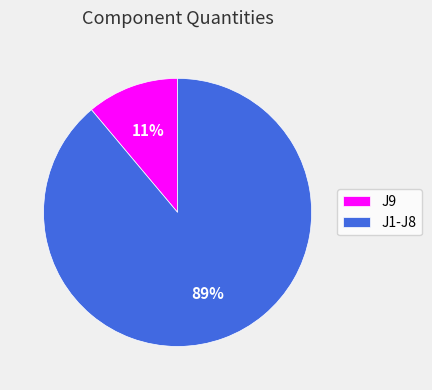

Do J9 and J1-J8 together represent more than half of the pie?

Yes